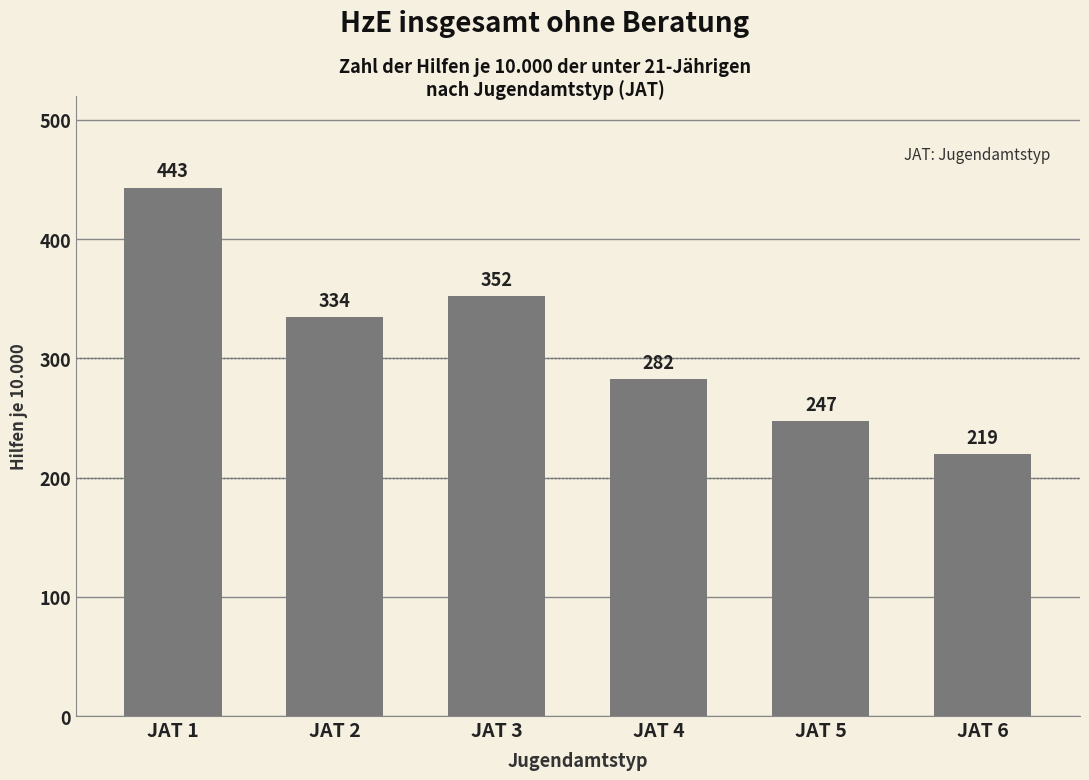

List the labels in order of value, largest first.

JAT 1, JAT 3, JAT 2, JAT 4, JAT 5, JAT 6